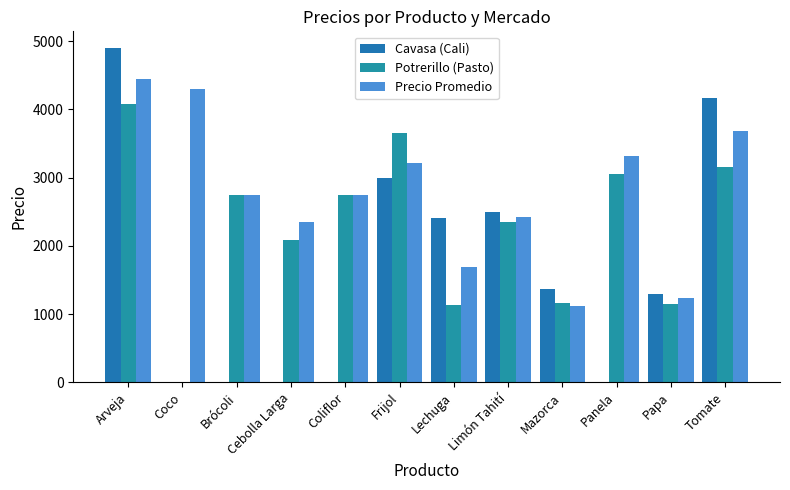

Which series changed the most between Coco and Limón Tahití?

Cavasa (Cali)